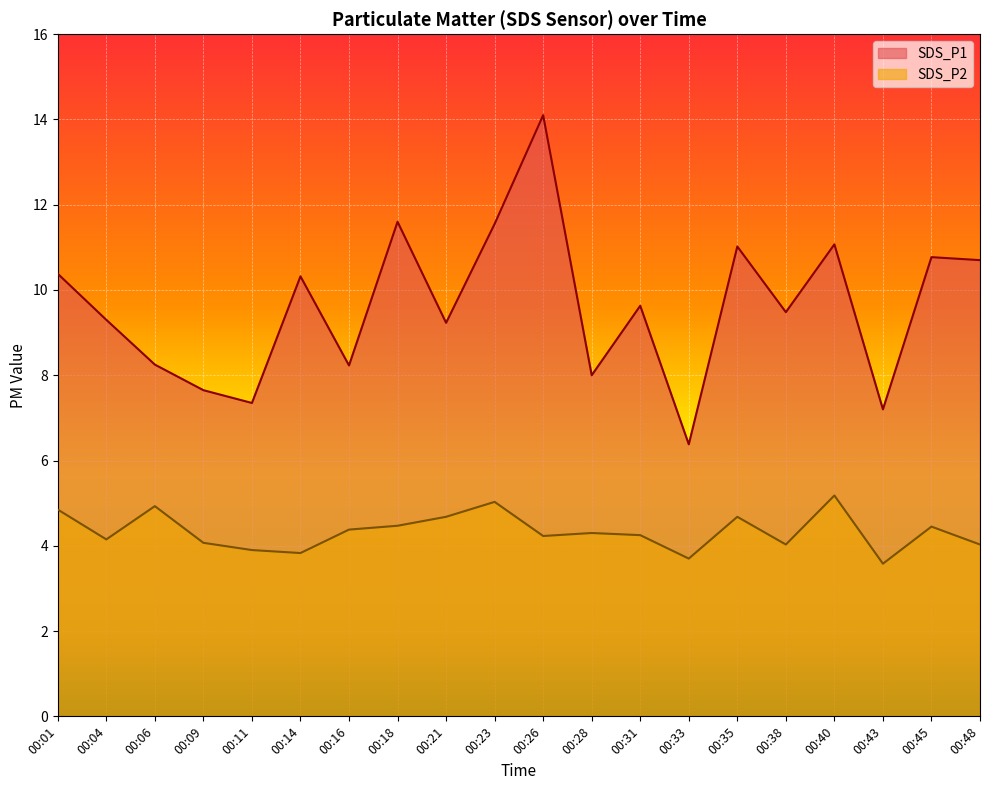

How many lines are shown in the chart?

2